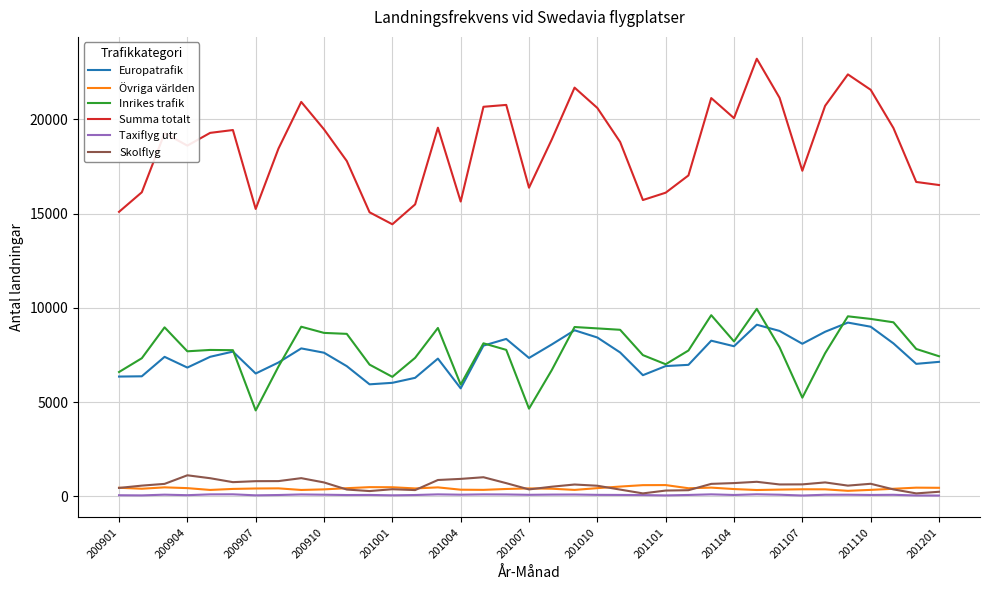

What is the maximum value for Taxiflyg utr?

113